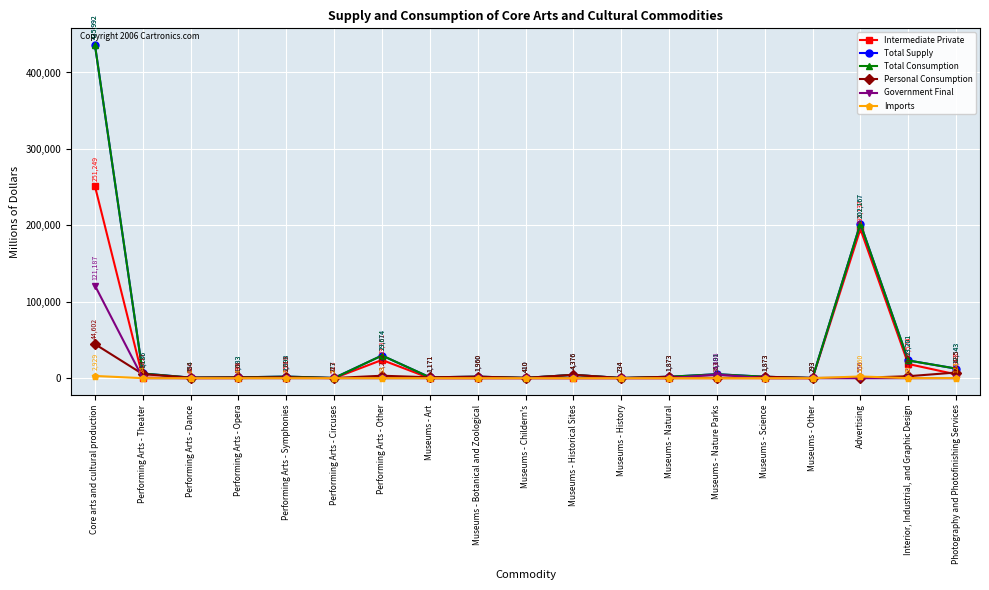

At which category does Intermediate Private reach its first local peak?

Performing Arts - Symphonies